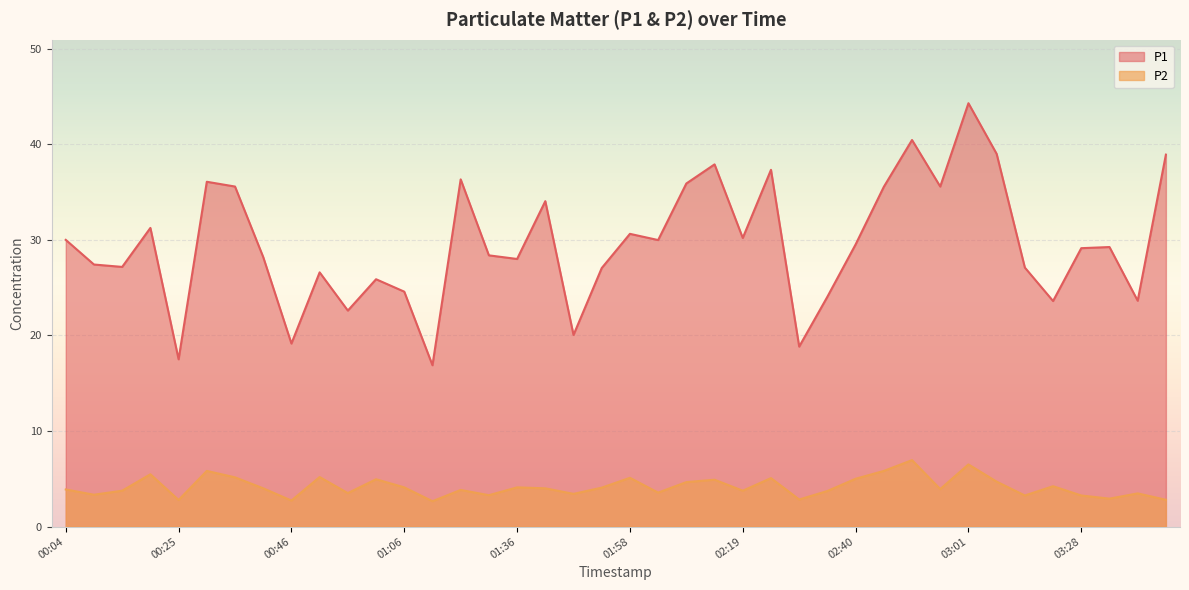

List the labels in order of P2 value, largest first.

02:50, 03:01, 00:30, 02:45, 00:20, 00:51, 00:35, 01:58, 02:24, 02:40, 01:01, 02:14, 03:06, 02:08, 03:22, 01:06, 01:36, 01:52, 00:40, 01:42, 02:55, 00:04, 01:18, 00:15, 02:19, 02:34, 02:03, 00:56, 03:39, 01:47, 00:10, 01:23, 03:16, 03:28, 03:33, 02:29, 03:44, 00:25, 00:46, 01:11